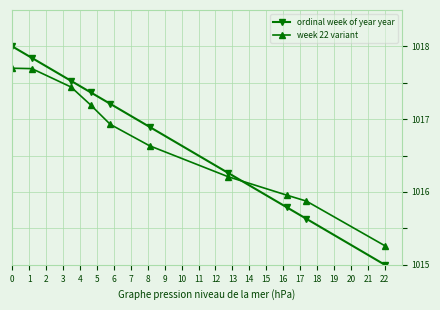

What is the sum of all week 22 variant values?

10166.9